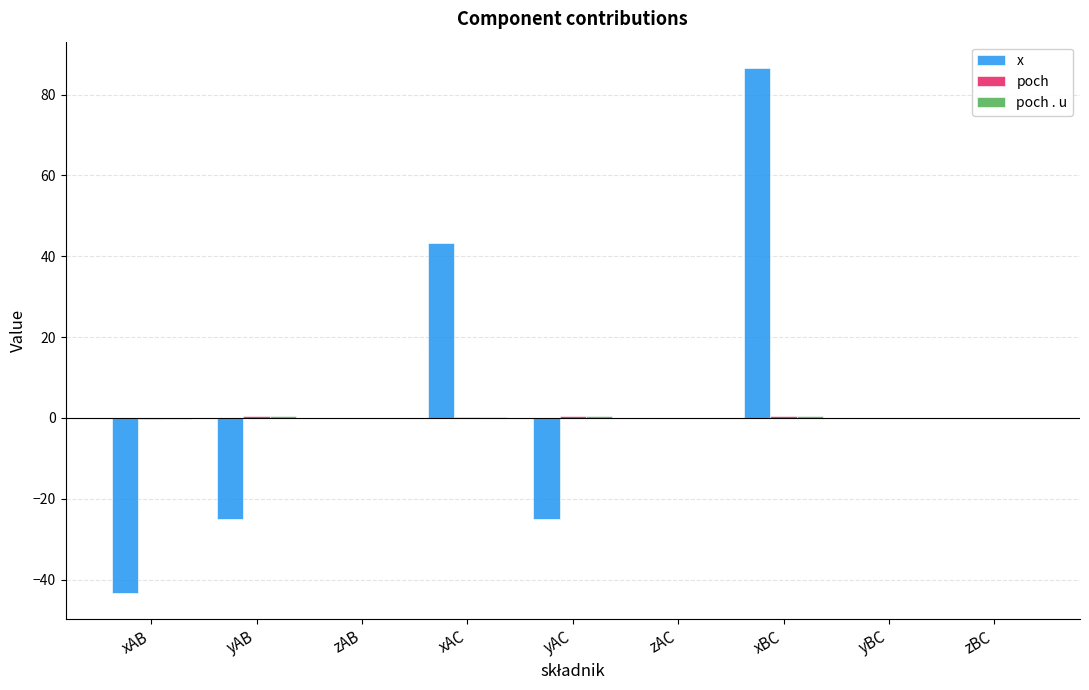

How many distinct data groups are displayed?

3